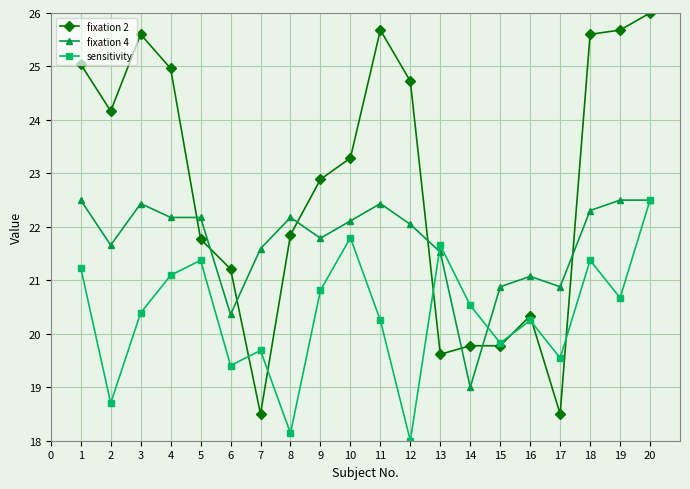

What is the average value of the fixation 2 series?

22.7